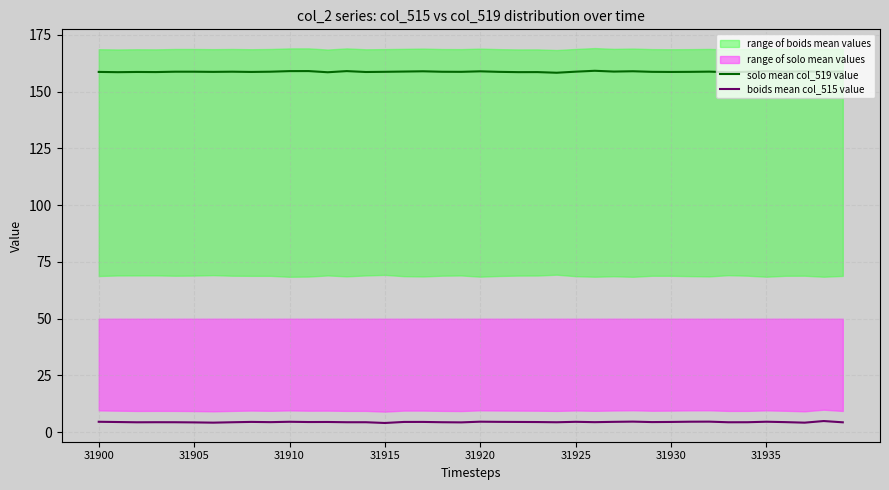

Reading left to right, extract all data points from this chart.

solo mean col_519 value: 158.7	158.6	158.7	158.6	158.8	158.8	158.7	158.8	158.7	158.8	159.1	159.1	158.6	159.1	158.7	158.7	158.9	159.0	158.8	158.7	159.0	158.7	158.6	158.6	158.3	158.8	159.2	158.9	159.0	158.7	158.7	158.7	158.8	158.6	158.8	159.0	158.8	159.0	158.7	158.9
boids mean col_515 value: 4.6	4.5	4.4	4.4	4.4	4.3	4.2	4.4	4.6	4.5	4.6	4.5	4.5	4.4	4.4	4.1	4.5	4.5	4.4	4.3	4.7	4.6	4.5	4.5	4.4	4.6	4.4	4.6	4.7	4.5	4.5	4.6	4.7	4.4	4.4	4.6	4.5	4.2	4.9	4.4